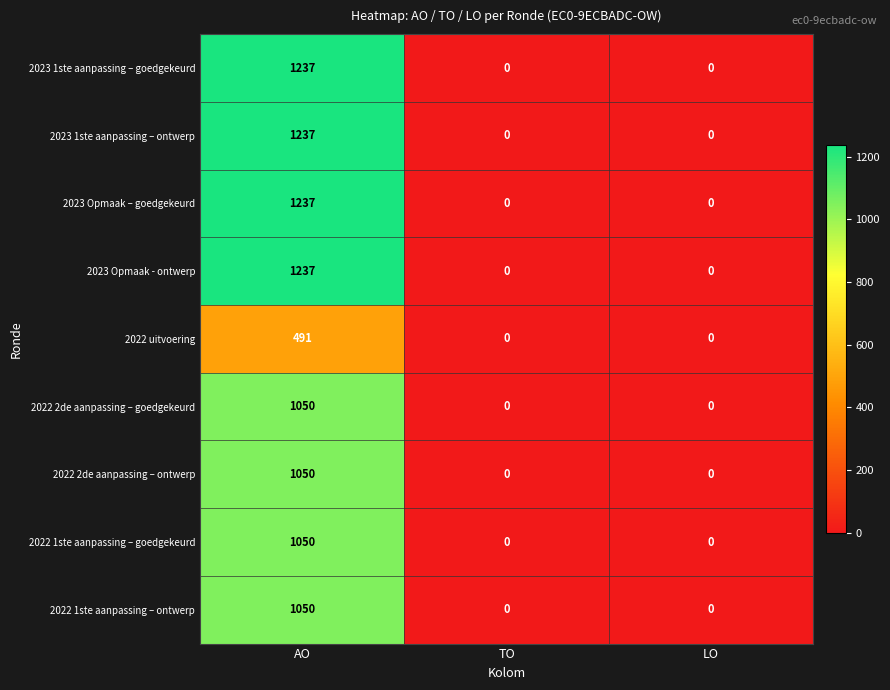

What is the sum of all 2022 uitvoering values?

491